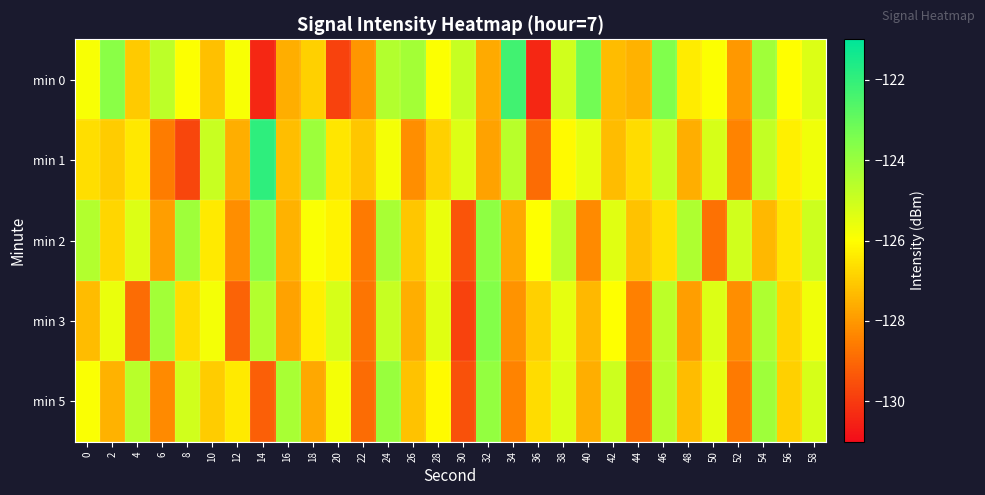

How many series are shown in this chart?

5